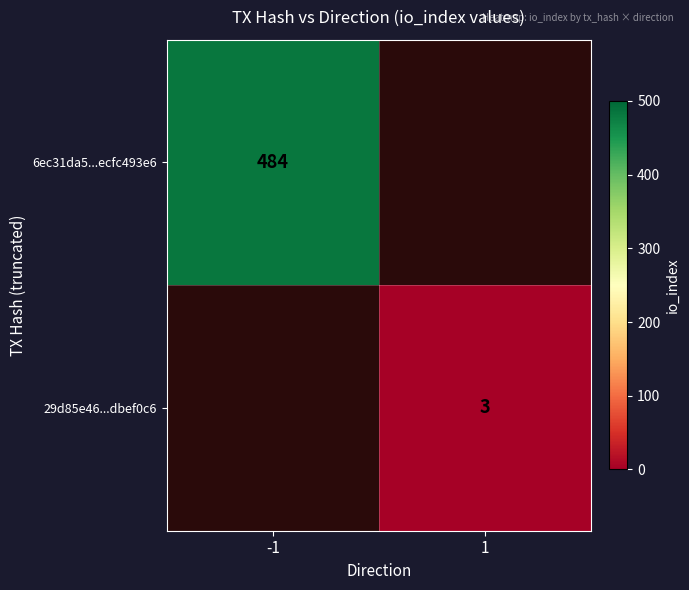

Is the value of 6ec31da5...ecfc493e6 at -1 greater than the value of 29d85e46...dbef0c6 at 1?

Yes